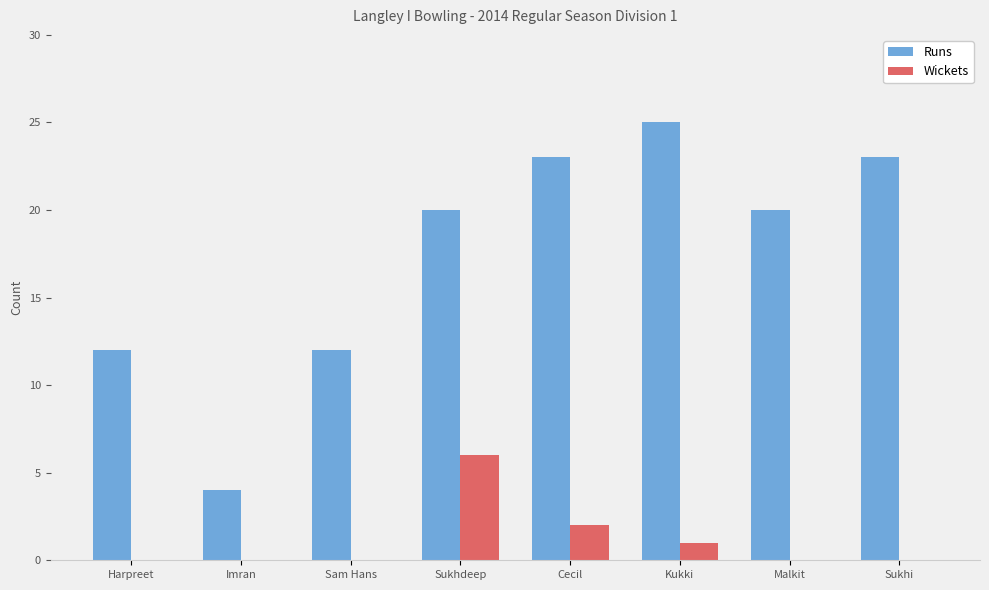

Which series has the largest range (max minus min)?

Runs